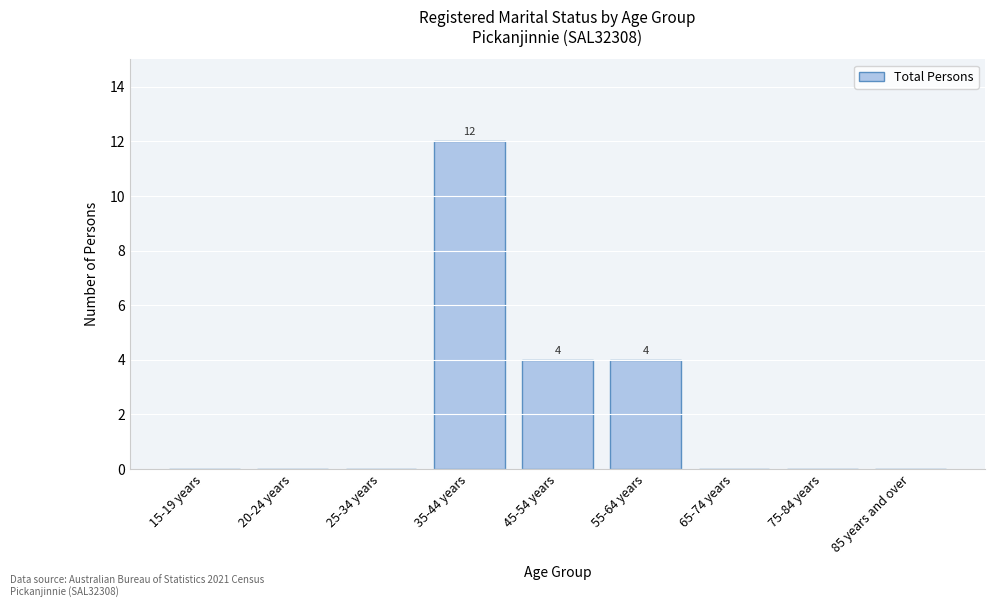

Reading left to right, what are all the values shown in this chart?

15-19 years=0	20-24 years=0	25-34 years=0	35-44 years=12	45-54 years=4	55-64 years=4	65-74 years=0	75-84 years=0	85 years and over=0